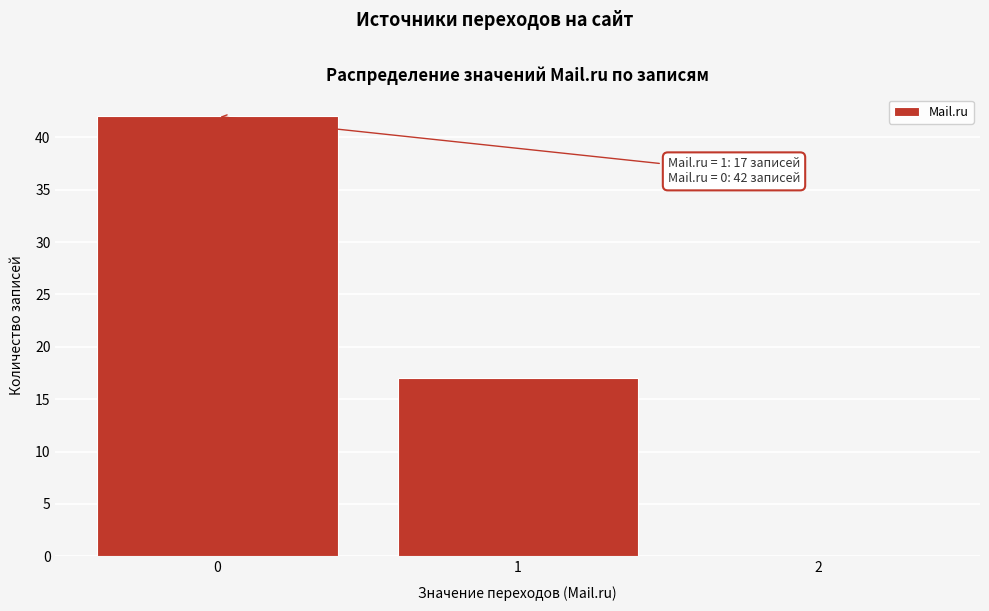

Over which range of the x-axis is the bar tallest?

-0.5 to 0.5